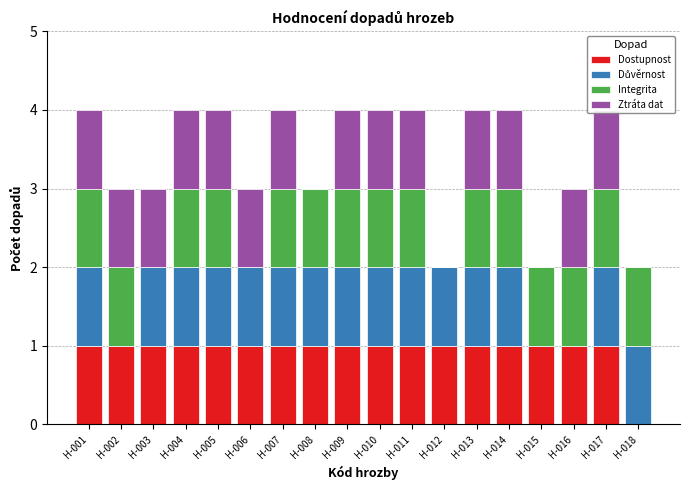

True or false: Důvěrnost has a value of 0 at H-009.

False